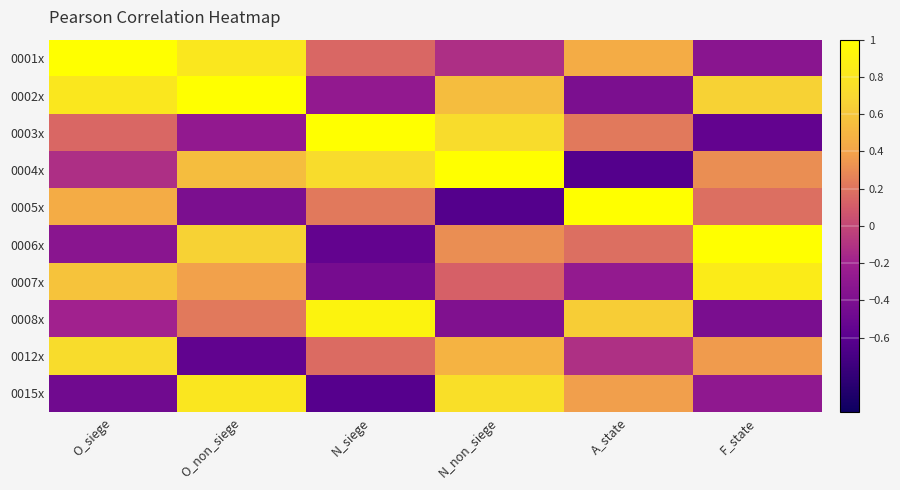

List the series in order of their peak value, highest first.

0001x, 0002x, 0003x, 0004x, 0005x, 0006x, 0008x, 0007x, 0015x, 0012x